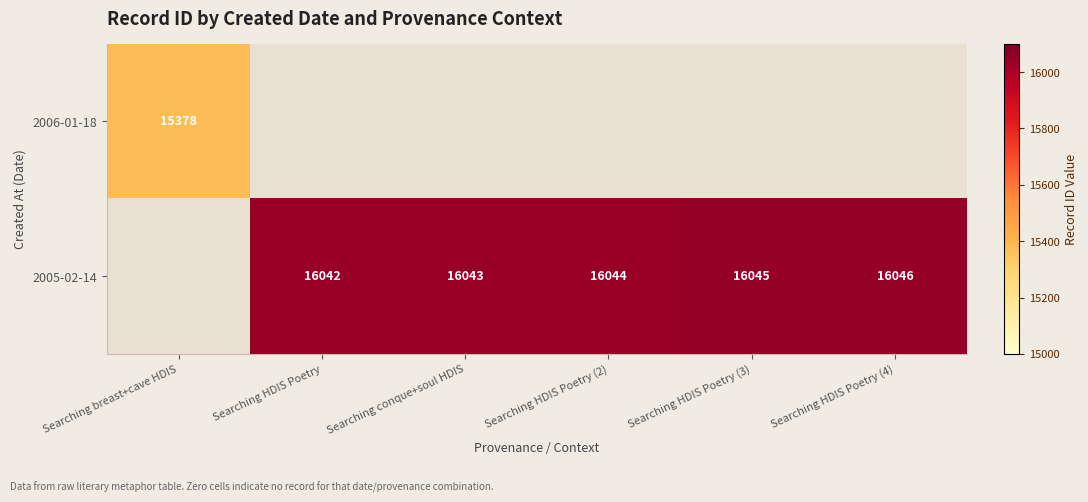

What is the sum of the 2005-02-14 values at Searching HDIS Poetry (3) and Searching HDIS Poetry?

32087